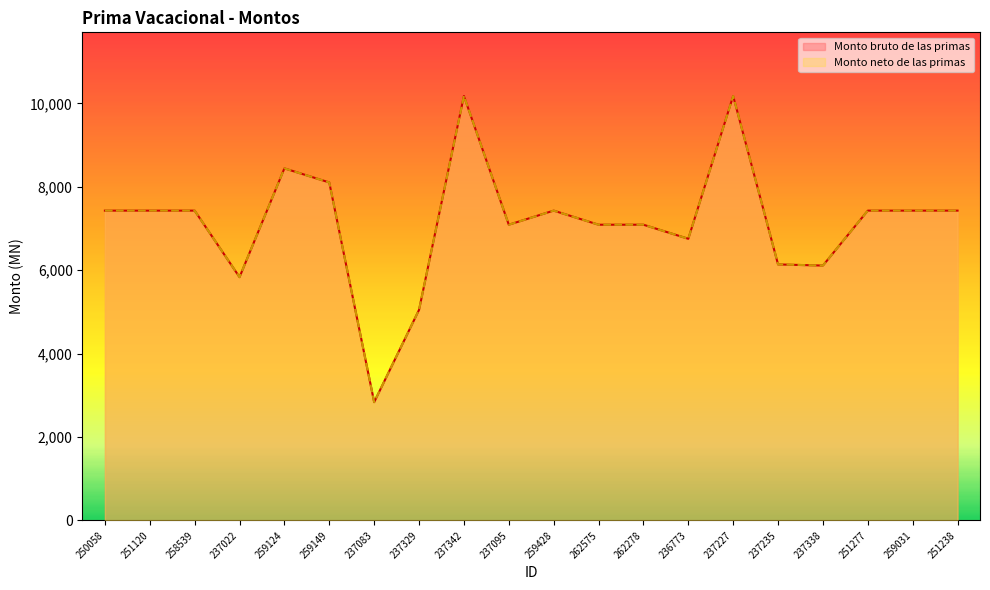

Which series changed the most between 258539 and 259428?

Monto bruto de las primas